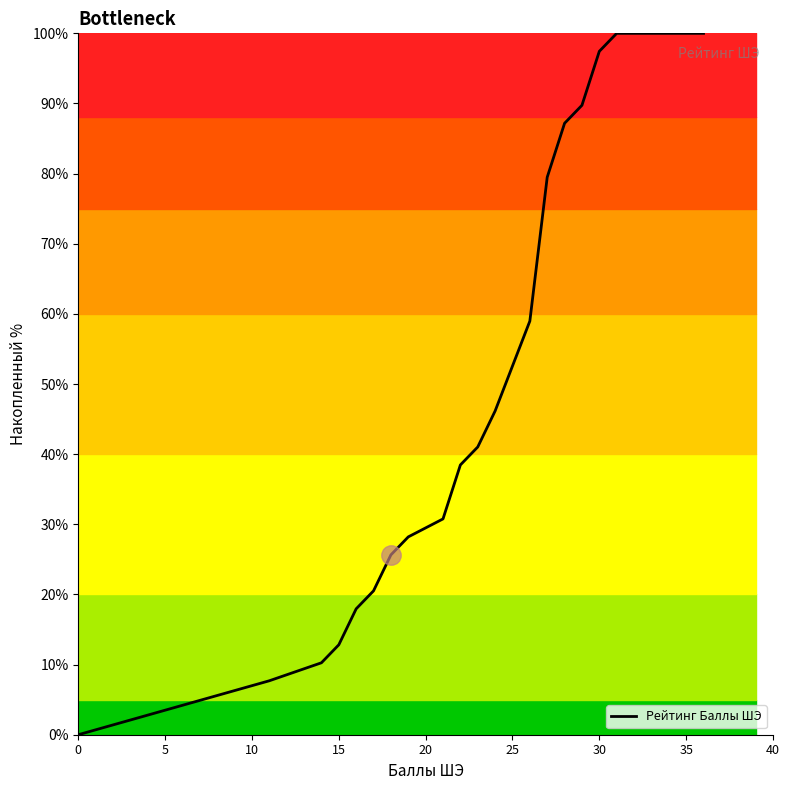

What is the difference between the maximum and minimum values?

100.0